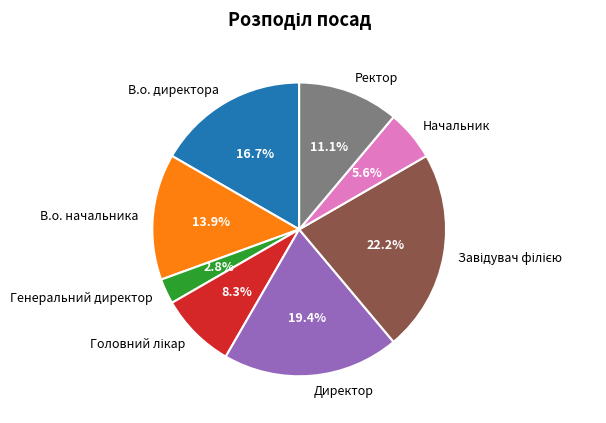

What is the smallest slice in the pie chart?

Генеральний директор